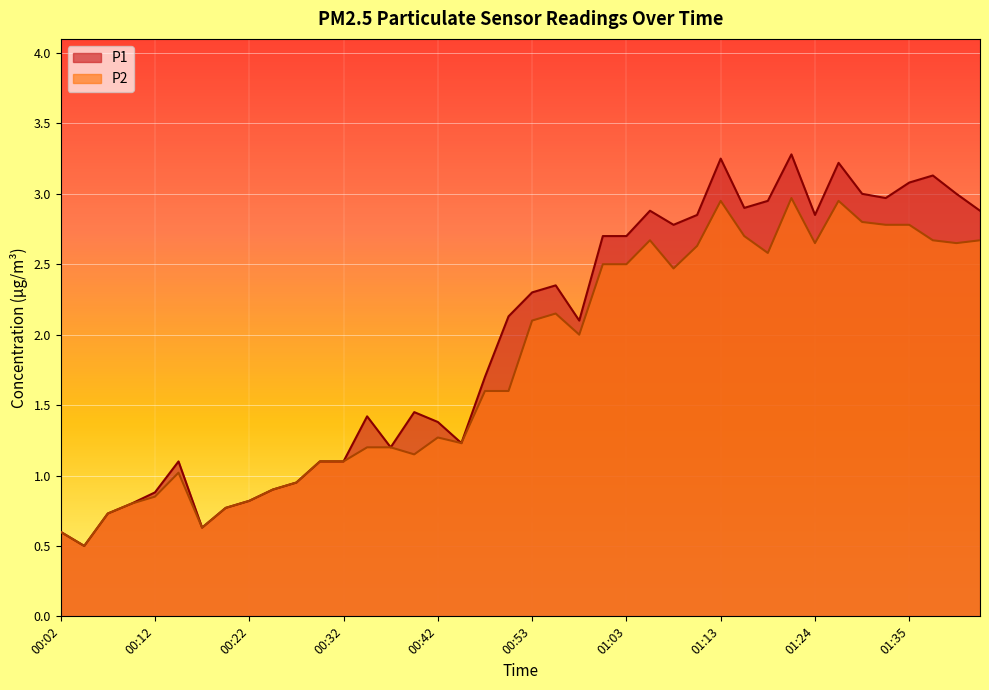

What is the label of the 21st point from the right?

00:50